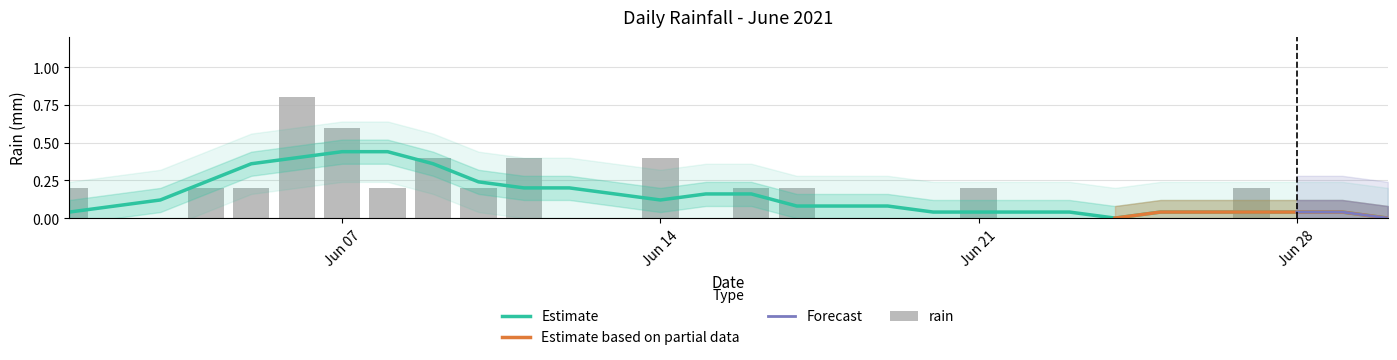

How many values are above zero?

14